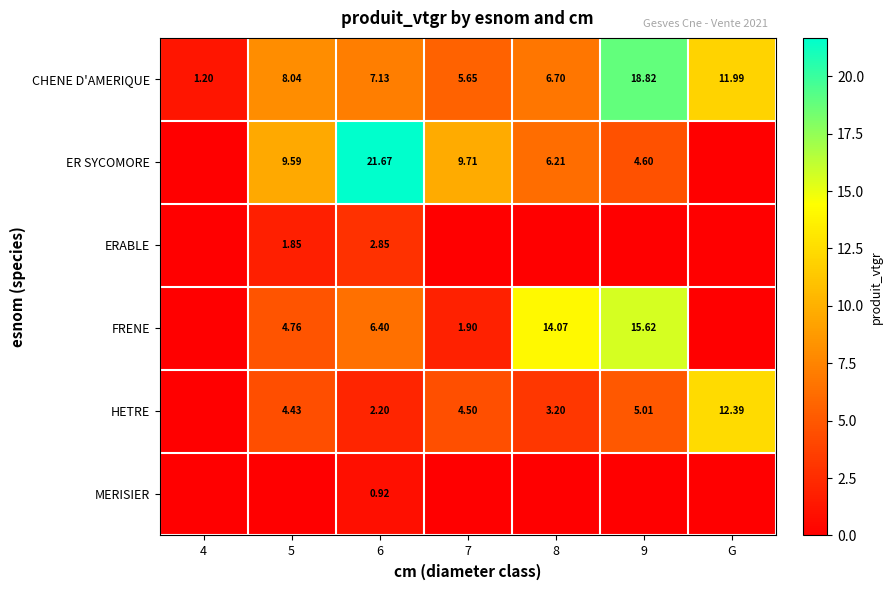

The MERISIER series shows 0.0 at 8. True or false?

True